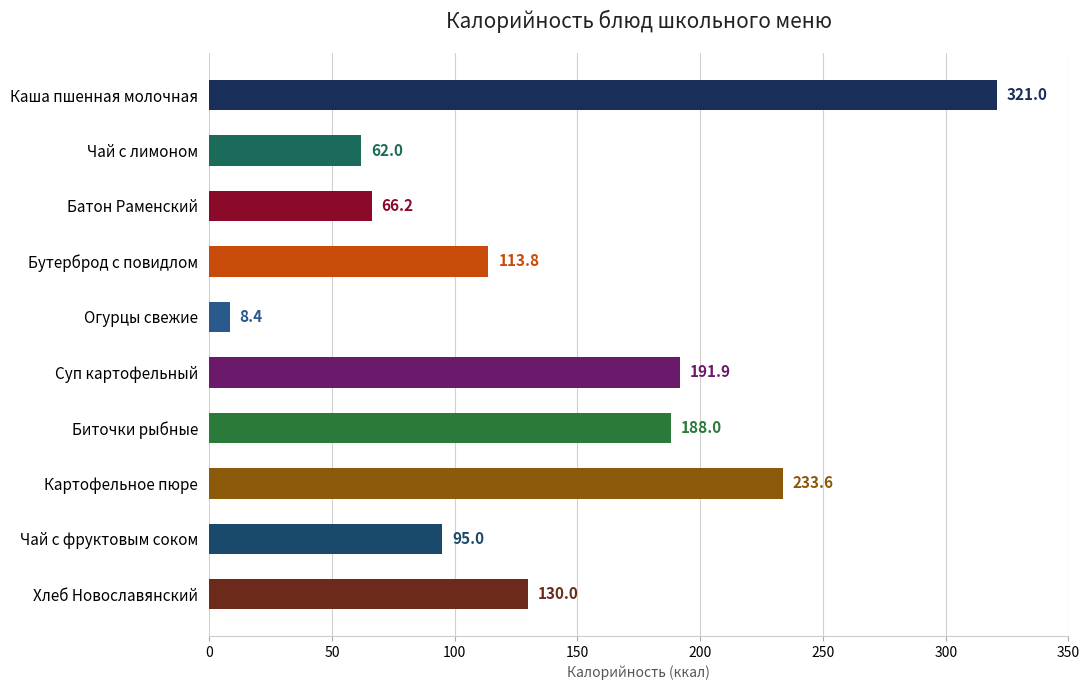

Which label corresponds to the smallest value in the chart?

Огурцы свежие